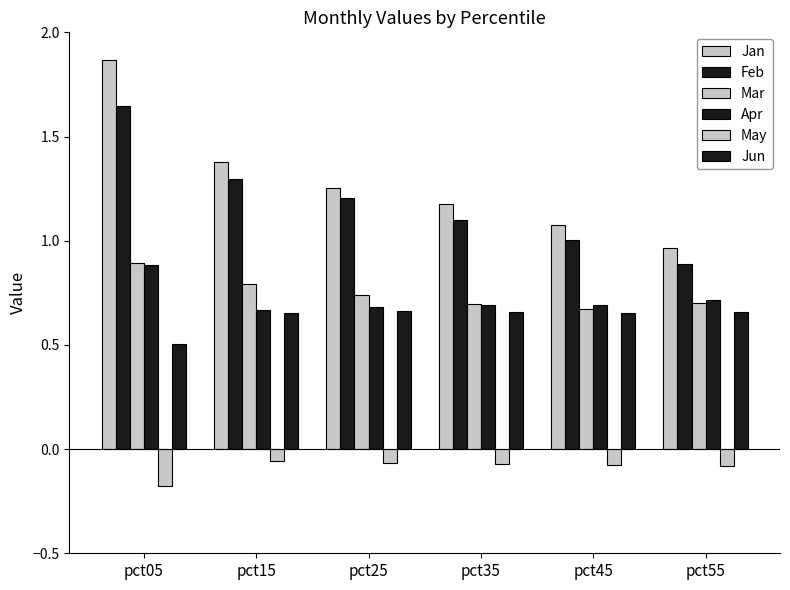

Reading left to right, transcribe all the data shown in this chart.

Jan: 1.9	1.4	1.3	1.2	1.1	1.0
Feb: 1.6	1.3	1.2	1.1	1.0	0.9
Mar: 0.9	0.8	0.7	0.7	0.7	0.7
Apr: 0.9	0.7	0.7	0.7	0.7	0.7
May: -0.2	-0.1	-0.1	-0.1	-0.1	-0.1
Jun: 0.5	0.7	0.7	0.7	0.7	0.7